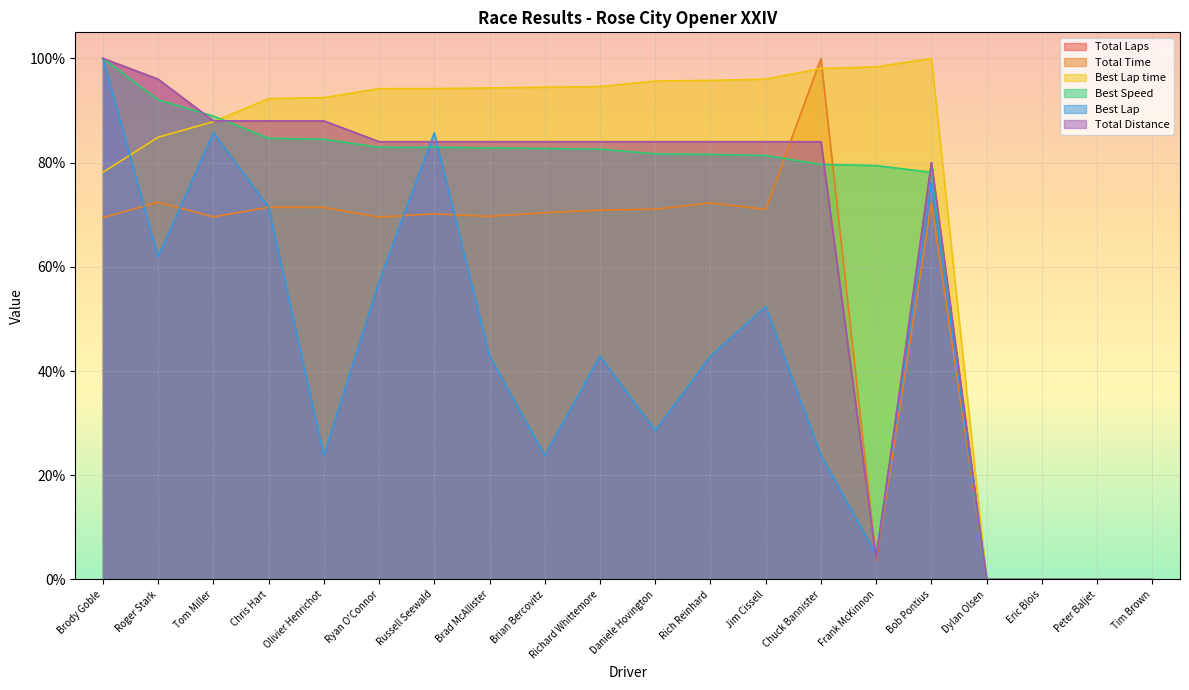

Reading left to right, transcribe all the data shown in this chart.

Total Laps: Brody Goble=100.0	Roger Stark=96.0	Tom Miller=88.0	Chris Hart=88.0	Olivier Henrichot=88.0	Ryan O'Connor=84.0	Russell Seewald=84.0	Brad McAllister=84.0	Brian Bercovitz=84.0	Richard Whittemore=84.0	Daniele Hovington=84.0	Rich Reinhard=84.0	Jim Cissell=84.0	Chuck Bannister=84.0	Frank McKinnon=4.0	Bob Pontius=80.0	Dylan Olsen=0.0	Eric Blois=0.0	Peter Baljet=0.0	Tim Brown=0.0
Total Time: Brody Goble=69.4	Roger Stark=72.4	Tom Miller=69.6	Chris Hart=71.4	Olivier Henrichot=71.4	Ryan O'Connor=69.6	Russell Seewald=70.2	Brad McAllister=69.7	Brian Bercovitz=70.4	Richard Whittemore=70.9	Daniele Hovington=71.1	Rich Reinhard=72.2	Jim Cissell=71.0	Chuck Bannister=100.0	Frank McKinnon=3.6	Bob Pontius=72.3	Dylan Olsen=0.0	Eric Blois=0.0	Peter Baljet=0.0	Tim Brown=0.0
Best Lap time: Brody Goble=78.1	Roger Stark=84.9	Tom Miller=87.8	Chris Hart=92.3	Olivier Henrichot=92.5	Ryan O'Connor=94.2	Russell Seewald=94.2	Brad McAllister=94.3	Brian Bercovitz=94.5	Richard Whittemore=94.6	Daniele Hovington=95.7	Rich Reinhard=95.8	Jim Cissell=96.0	Chuck Bannister=98.1	Frank McKinnon=98.4	Bob Pontius=100.0	Dylan Olsen=0.0	Eric Blois=0.0	Peter Baljet=0.0	Tim Brown=0.0
Best Speed: Brody Goble=100.0	Roger Stark=92.1	Tom Miller=88.9	Chris Hart=84.7	Olivier Henrichot=84.5	Ryan O'Connor=83.0	Russell Seewald=82.9	Brad McAllister=82.8	Brian Bercovitz=82.7	Richard Whittemore=82.6	Daniele Hovington=81.7	Rich Reinhard=81.6	Jim Cissell=81.4	Chuck Bannister=79.7	Frank McKinnon=79.4	Bob Pontius=78.1	Dylan Olsen=0.0	Eric Blois=0.0	Peter Baljet=0.0	Tim Brown=0.0
Best Lap: Brody Goble=100.0	Roger Stark=61.9	Tom Miller=85.7	Chris Hart=71.4	Olivier Henrichot=23.8	Ryan O'Connor=57.1	Russell Seewald=85.7	Brad McAllister=42.9	Brian Bercovitz=23.8	Richard Whittemore=42.9	Daniele Hovington=28.6	Rich Reinhard=42.9	Jim Cissell=52.4	Chuck Bannister=23.8	Frank McKinnon=4.8	Bob Pontius=76.2	Dylan Olsen=0.0	Eric Blois=0.0	Peter Baljet=0.0	Tim Brown=0.0
Total Distance: Brody Goble=100.0	Roger Stark=96.0	Tom Miller=88.0	Chris Hart=88.0	Olivier Henrichot=88.0	Ryan O'Connor=84.0	Russell Seewald=84.0	Brad McAllister=84.0	Brian Bercovitz=84.0	Richard Whittemore=84.0	Daniele Hovington=84.0	Rich Reinhard=84.0	Jim Cissell=84.0	Chuck Bannister=84.0	Frank McKinnon=4.0	Bob Pontius=80.0	Dylan Olsen=0.0	Eric Blois=0.0	Peter Baljet=0.0	Tim Brown=0.0